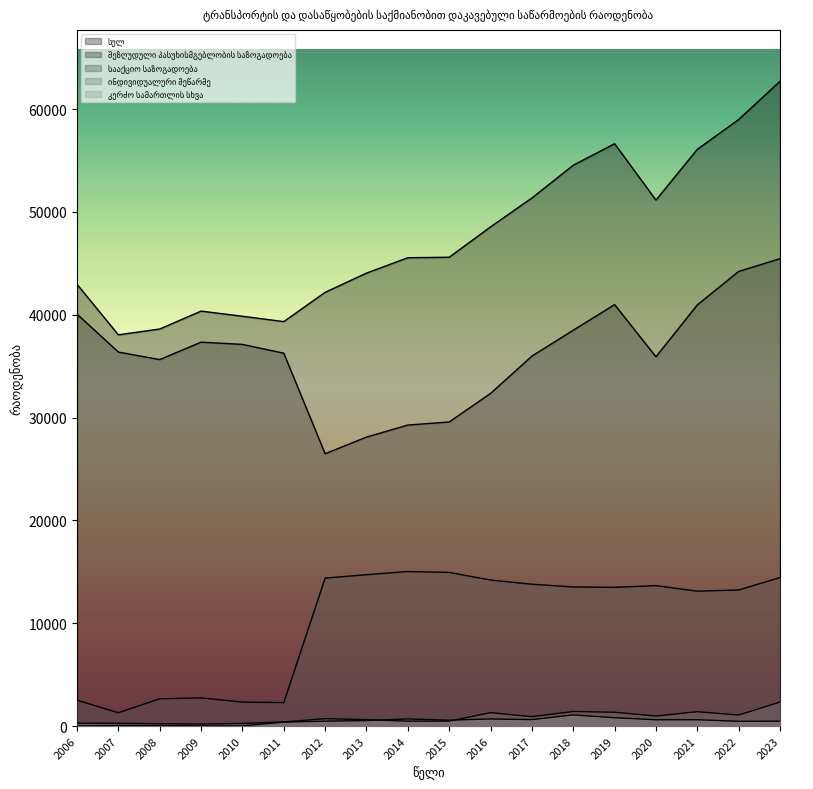

What is the maximum value for სააქციო საზოგადოება?

15026.0